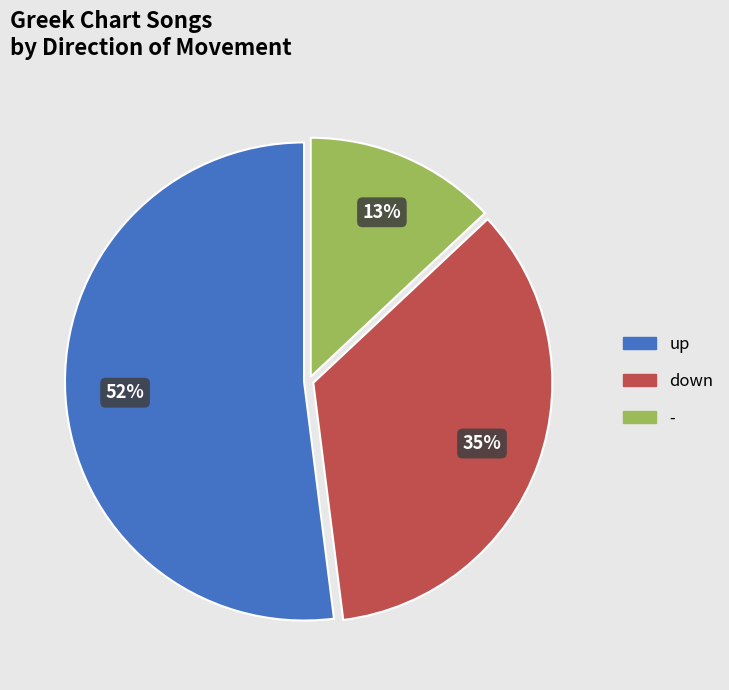

Rank the categories by value from lowest to highest.

-, down, up